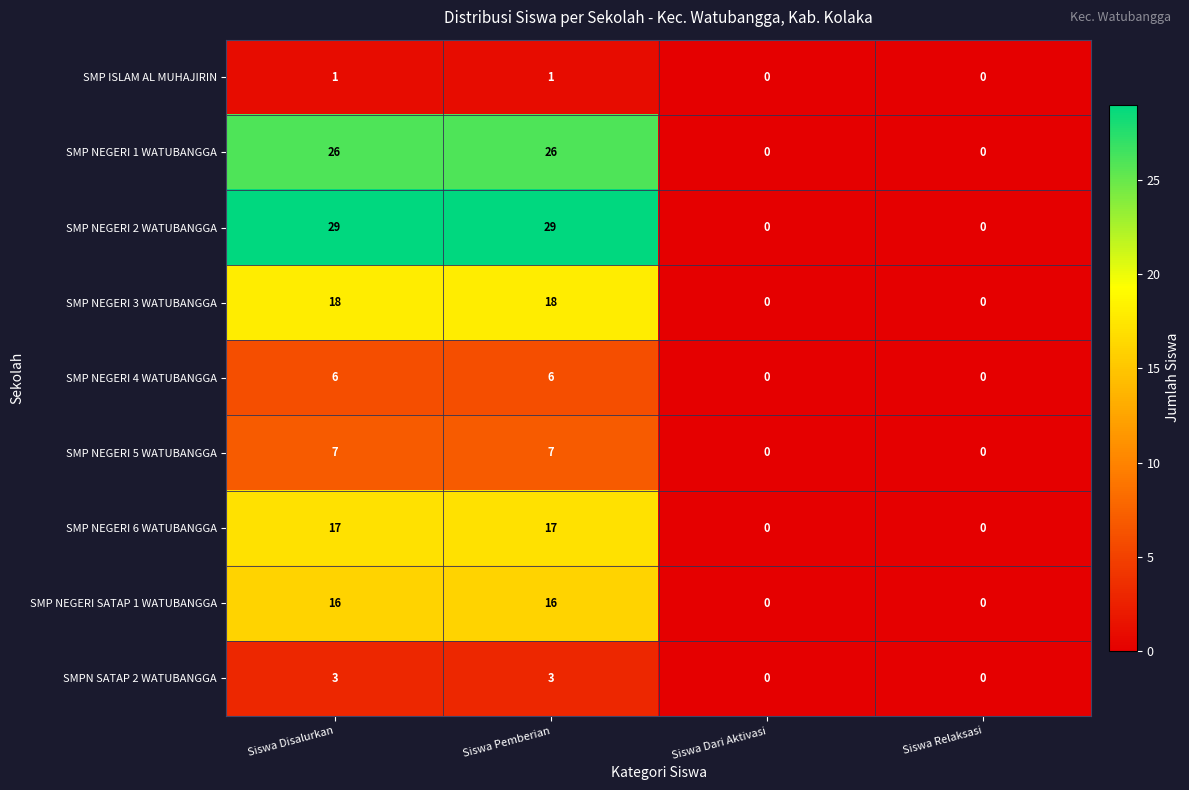

What is the sum of the SMP NEGERI 6 WATUBANGGA values at Siswa Relaksasi and Siswa Pemberian?

17